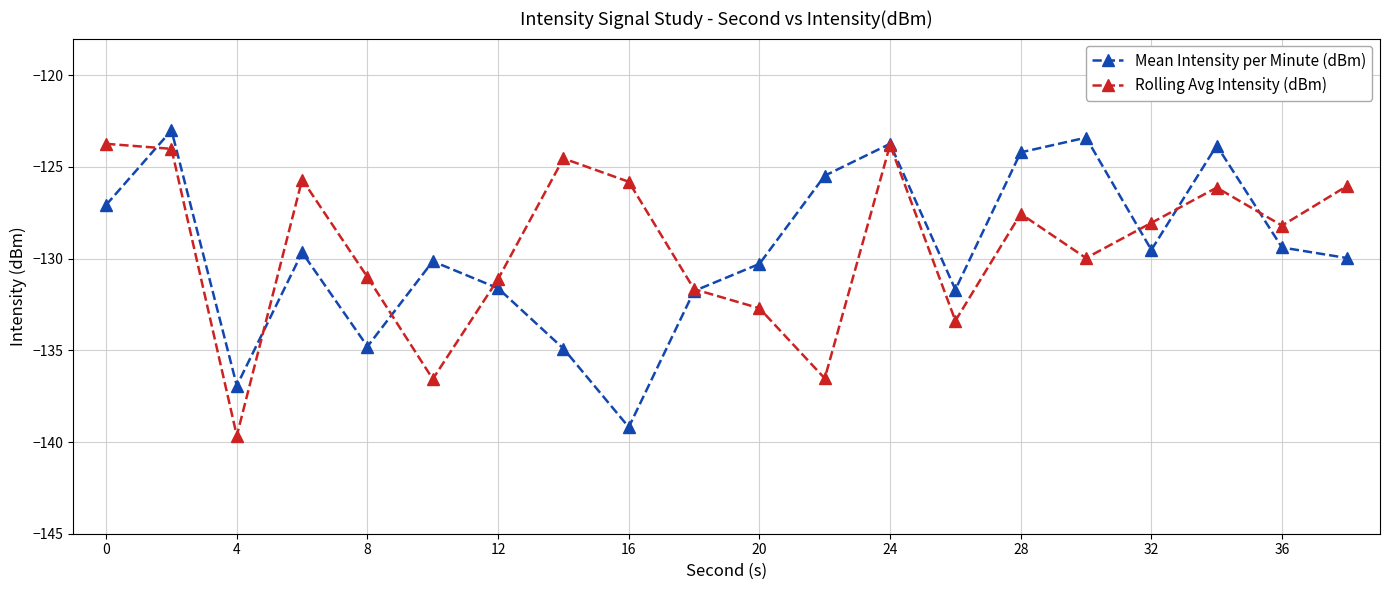

Is this an area chart (filled region under the line)?

No